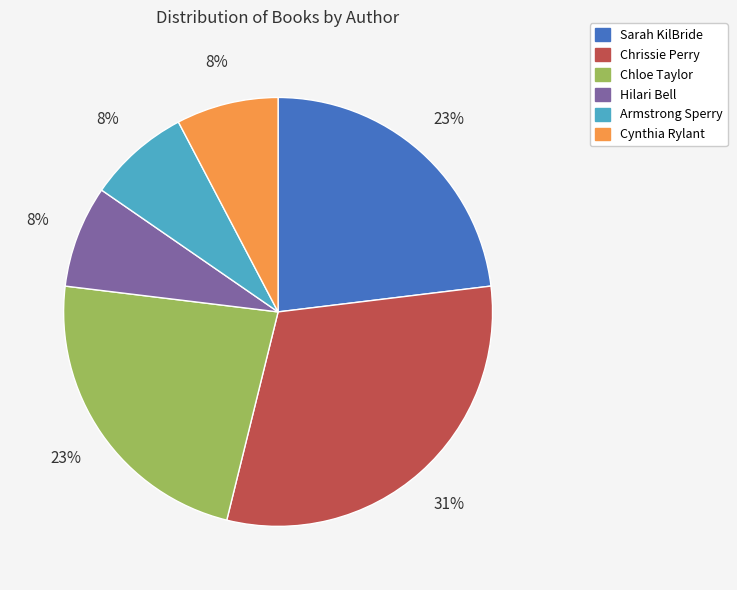

Do Chloe Taylor and Armstrong Sperry together represent more than half of the pie?

No